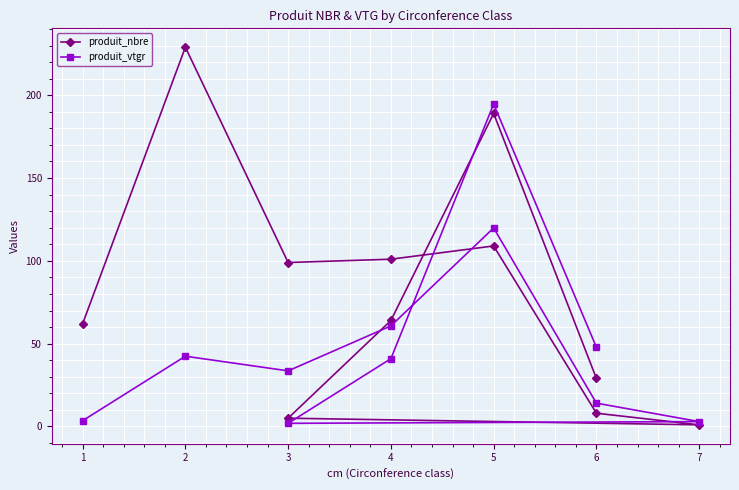

Reading left to right, extract all data points from this chart.

produit_nbre: 62.0	229.0	99.0	101.0	109.0	8.0	1.0	5.0	64.0	189.0	29.0
produit_vtgr: 3.5	42.4	33.6	60.7	119.9	14.1	2.9	1.9	40.9	194.7	47.9